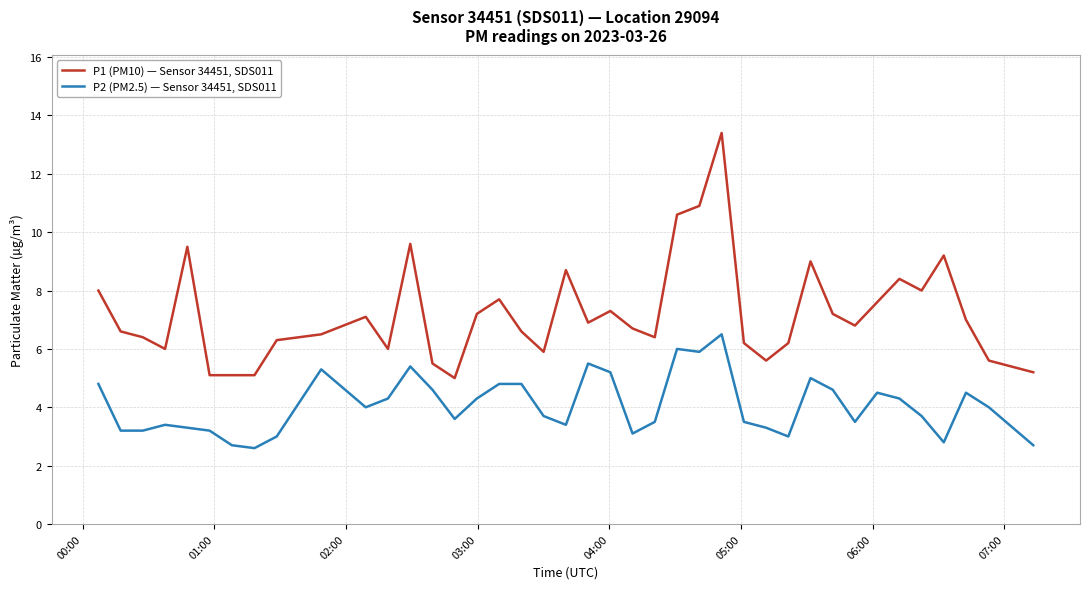

Which series has the largest range (max minus min)?

P1 (PM10) — Sensor 34451, SDS011